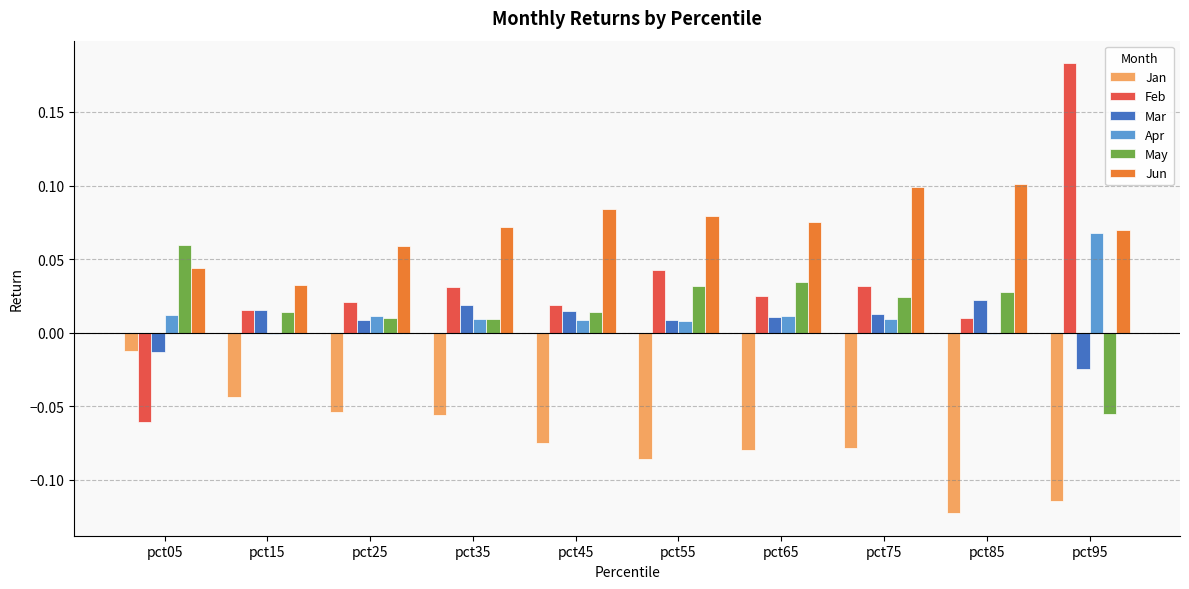

Which series has the largest total across all categories?

Jun